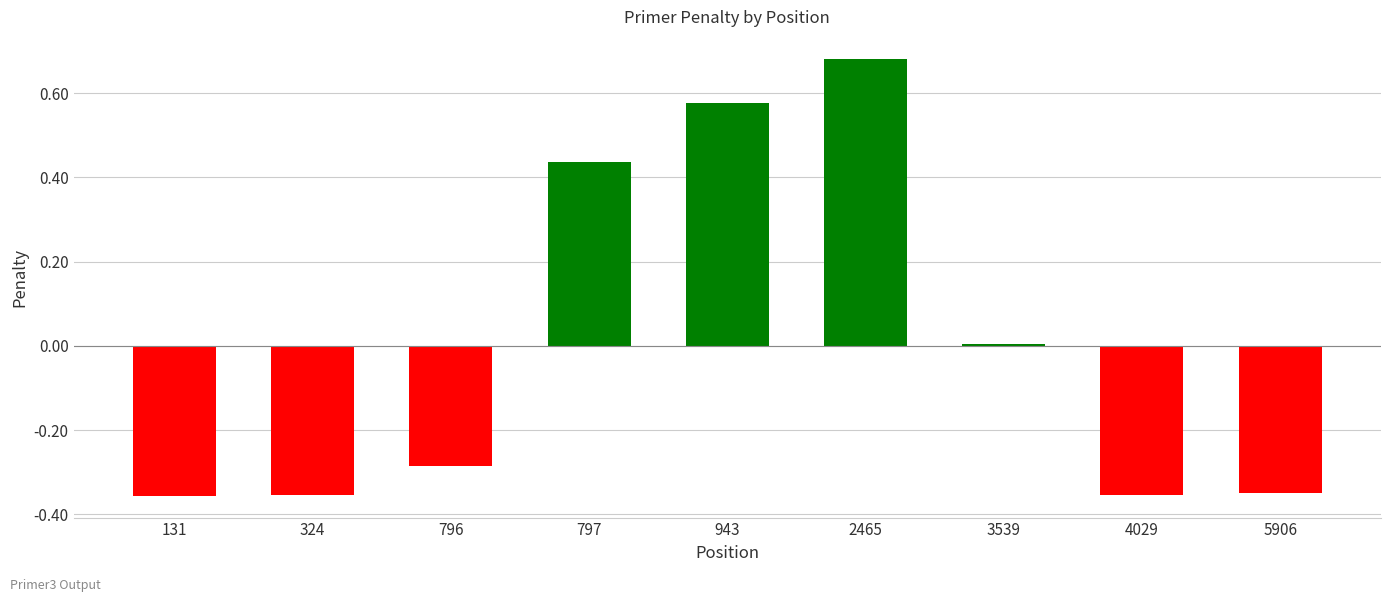

True or false: the data shows 0.0 at 3539.

True